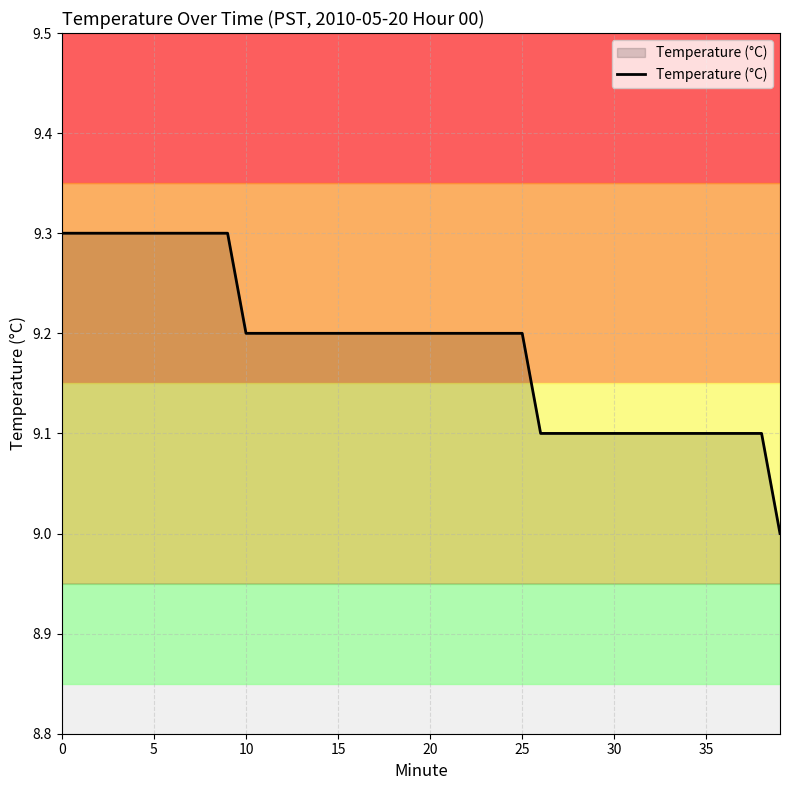

What is the difference between the maximum and minimum values?

0.3